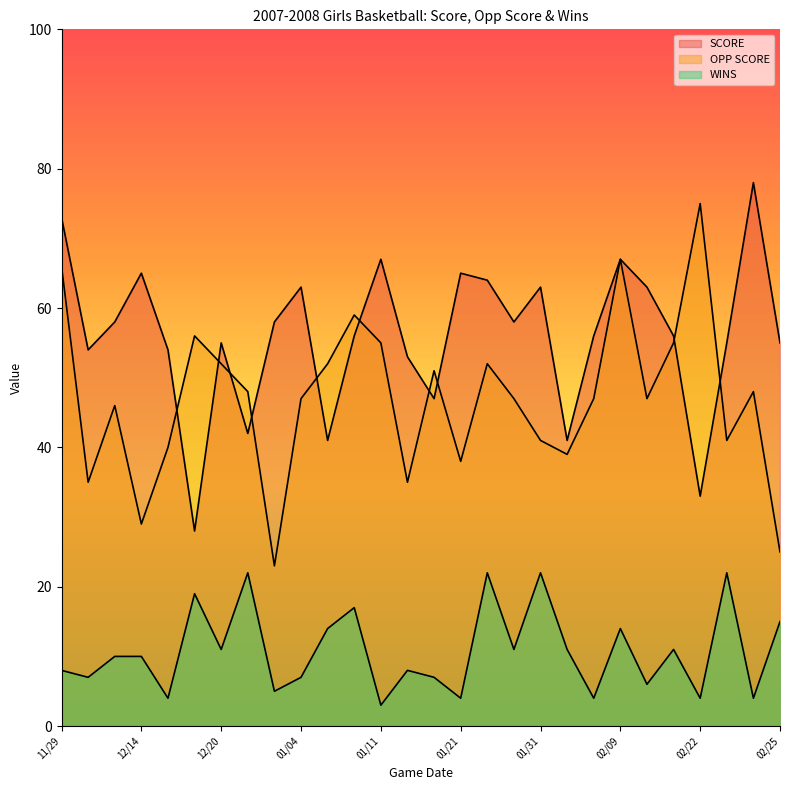

At which category does the chart reach its minimum across all series?

01/11